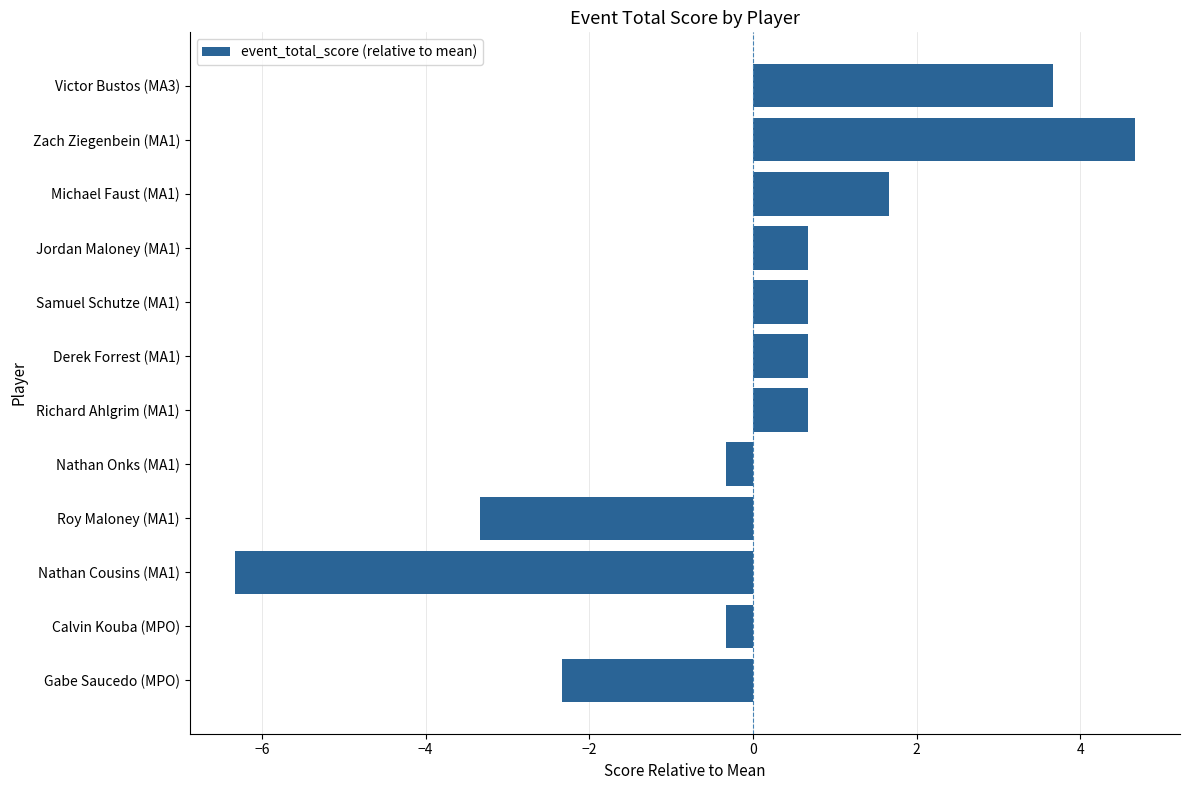

The chart shows a value of 1.1 at Richard Ahlgrim (MA1). True or false?

False